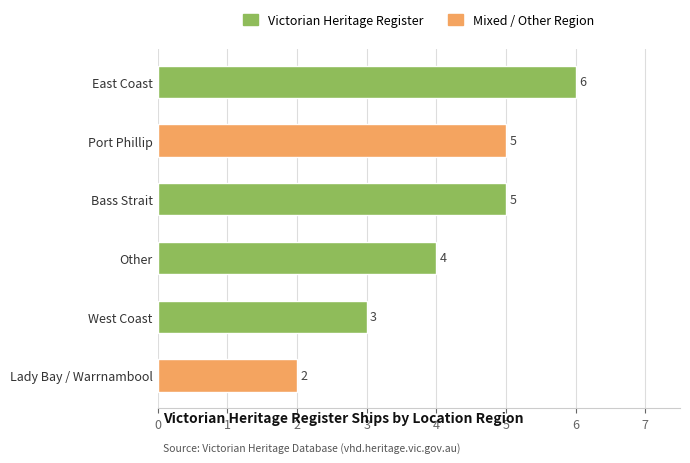

At which category does the chart reach its peak across all series?

East Coast